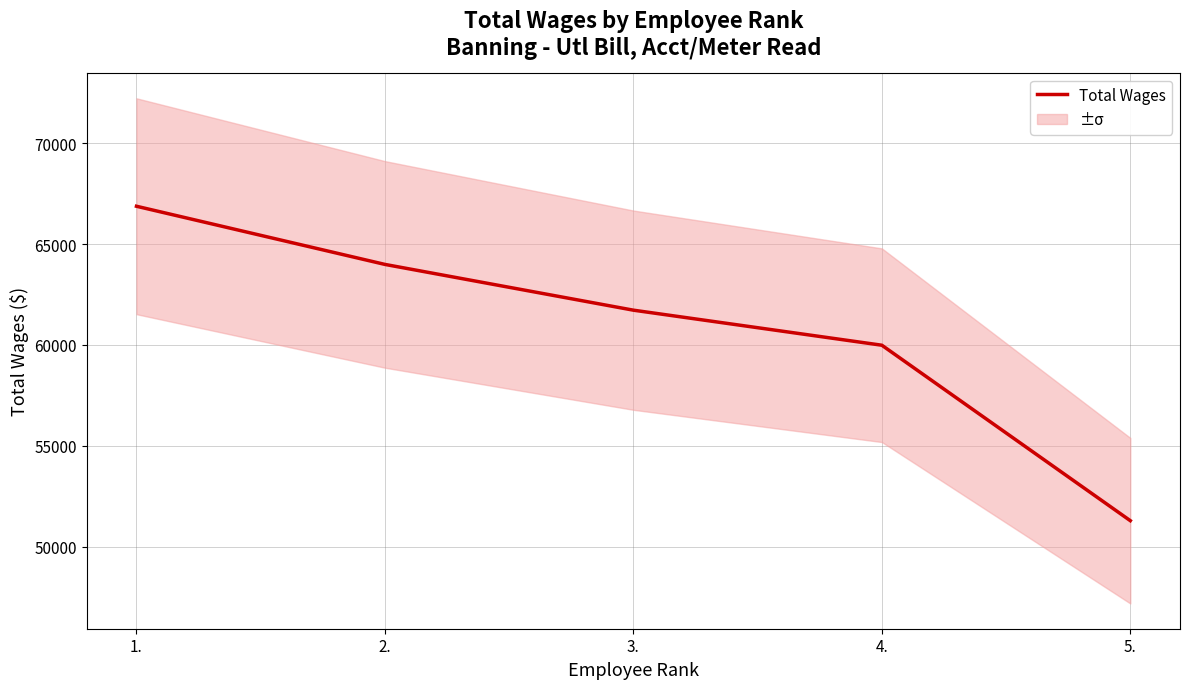

What is the ratio of the value at 2. to the value at 4.?

1.1